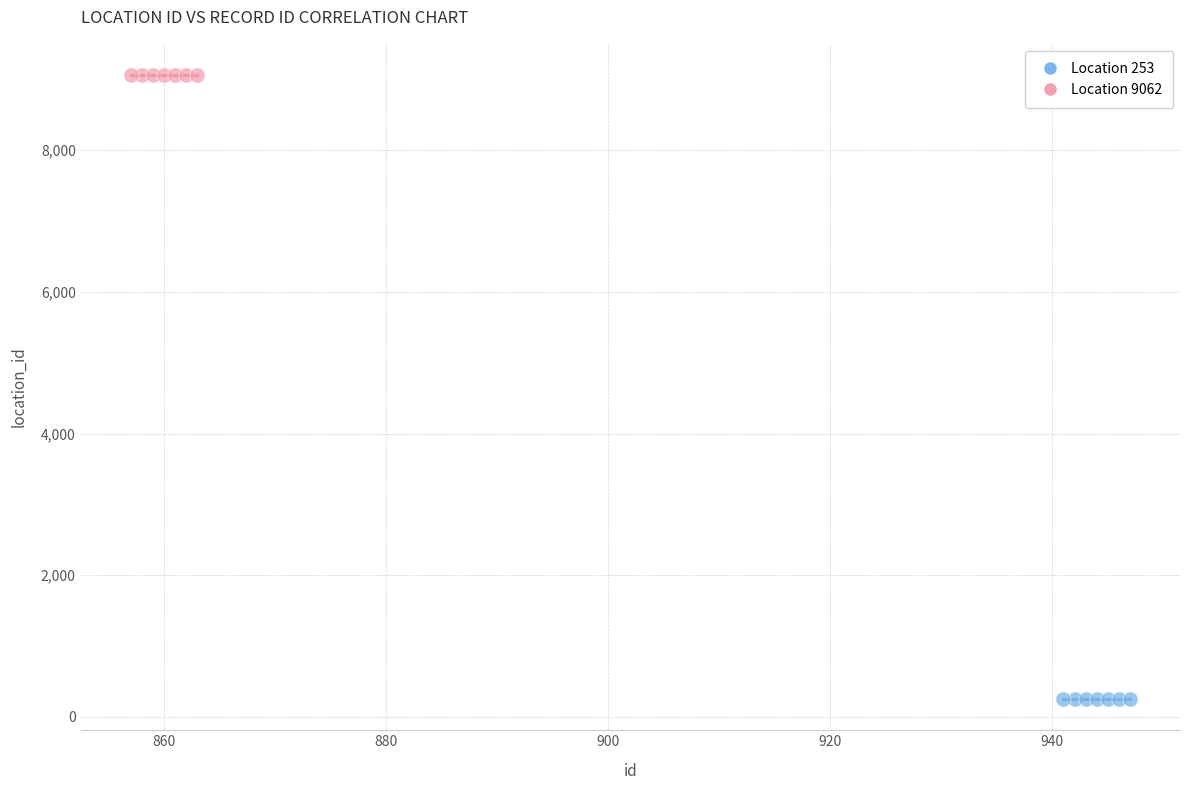

What are all the series names shown in the legend?

Location 253, Location 9062